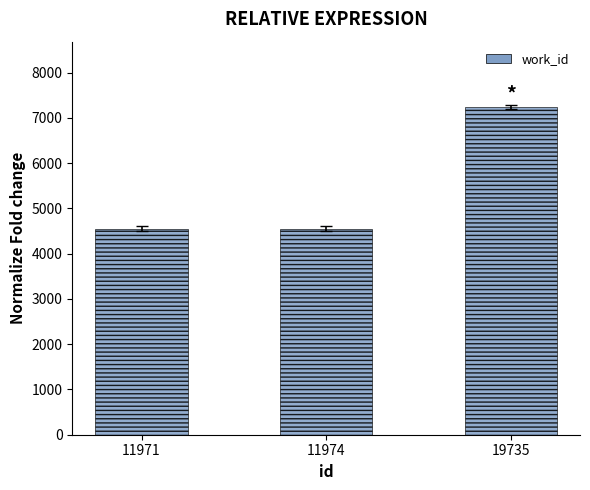

Read the value at 11974, to the nearest 100.

4600